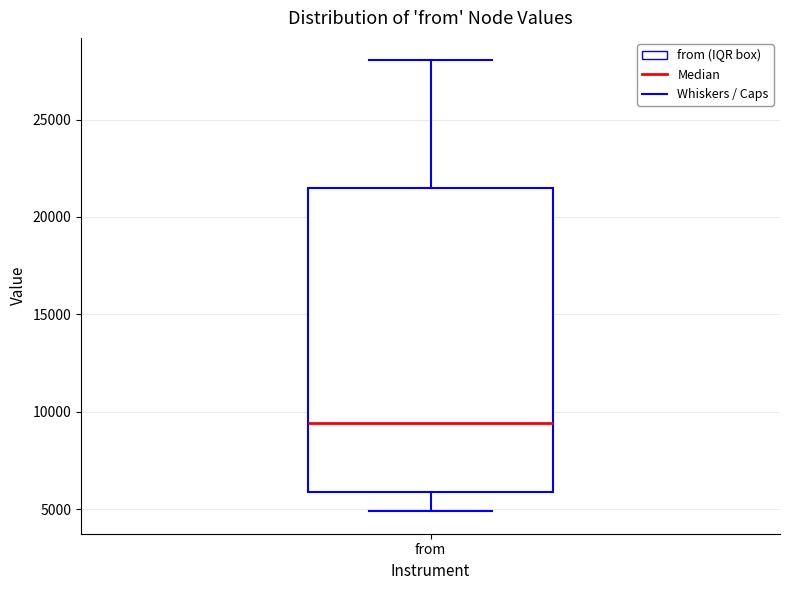

Transcribe this box plot: give where the median line is, the range the box spans, and where the two whiskers end, as read against the y-axis. The values are not printed on the chart, so give them approximately, as read against the axis.

median 9500, box 6000 to 21500, whiskers 5000 to 28000